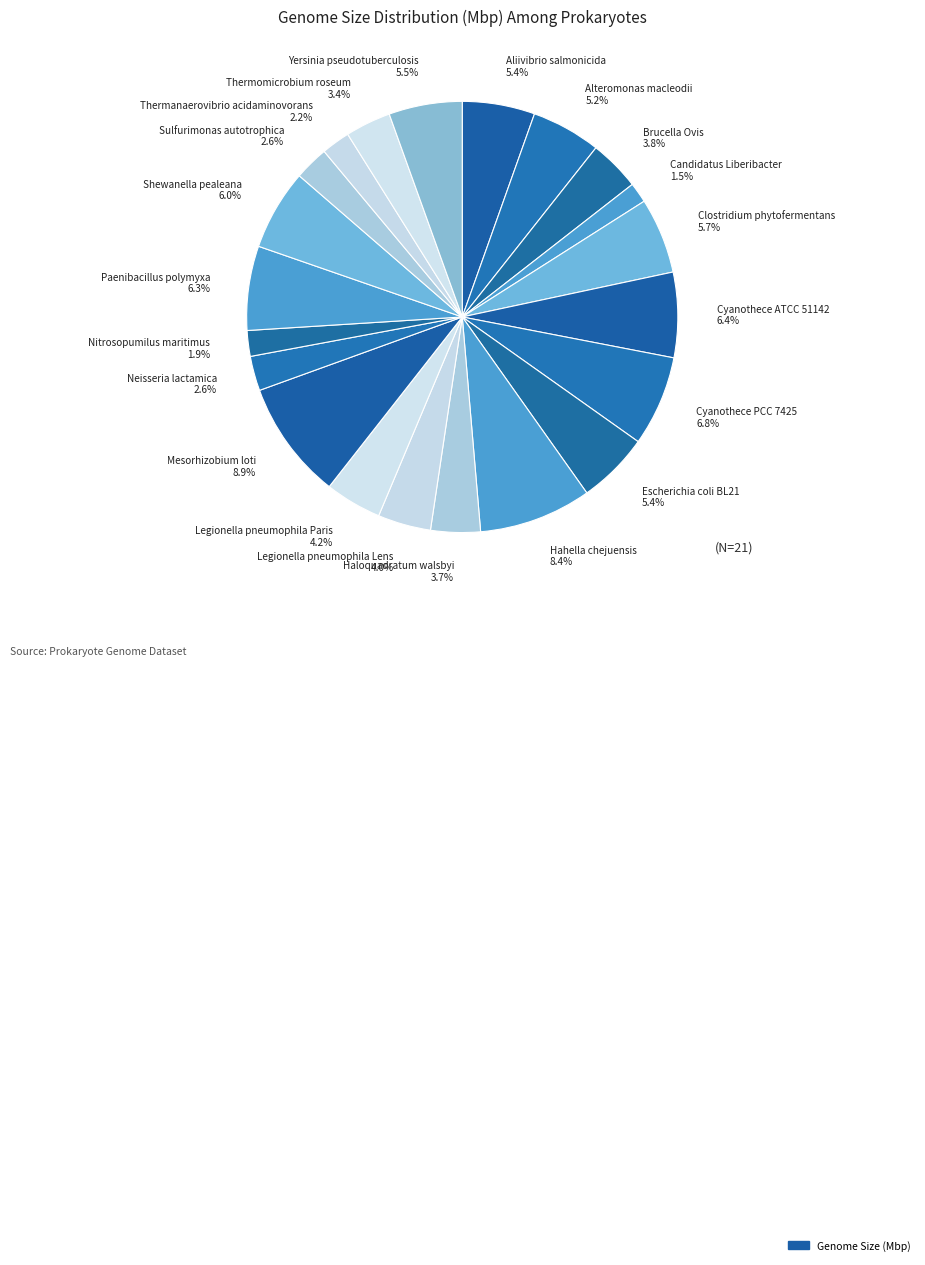

Is there a majority slice in this chart?

No